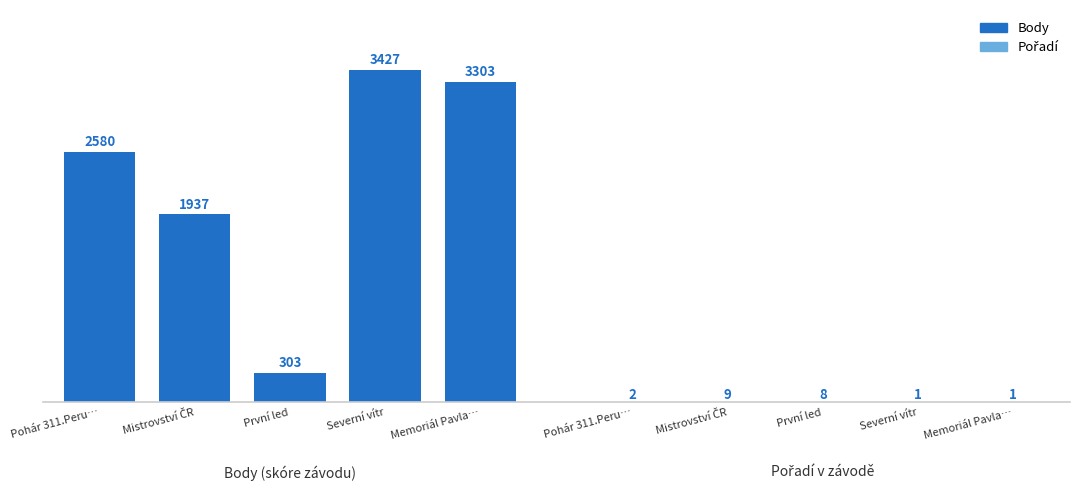

Which series has the largest total across all categories?

Body